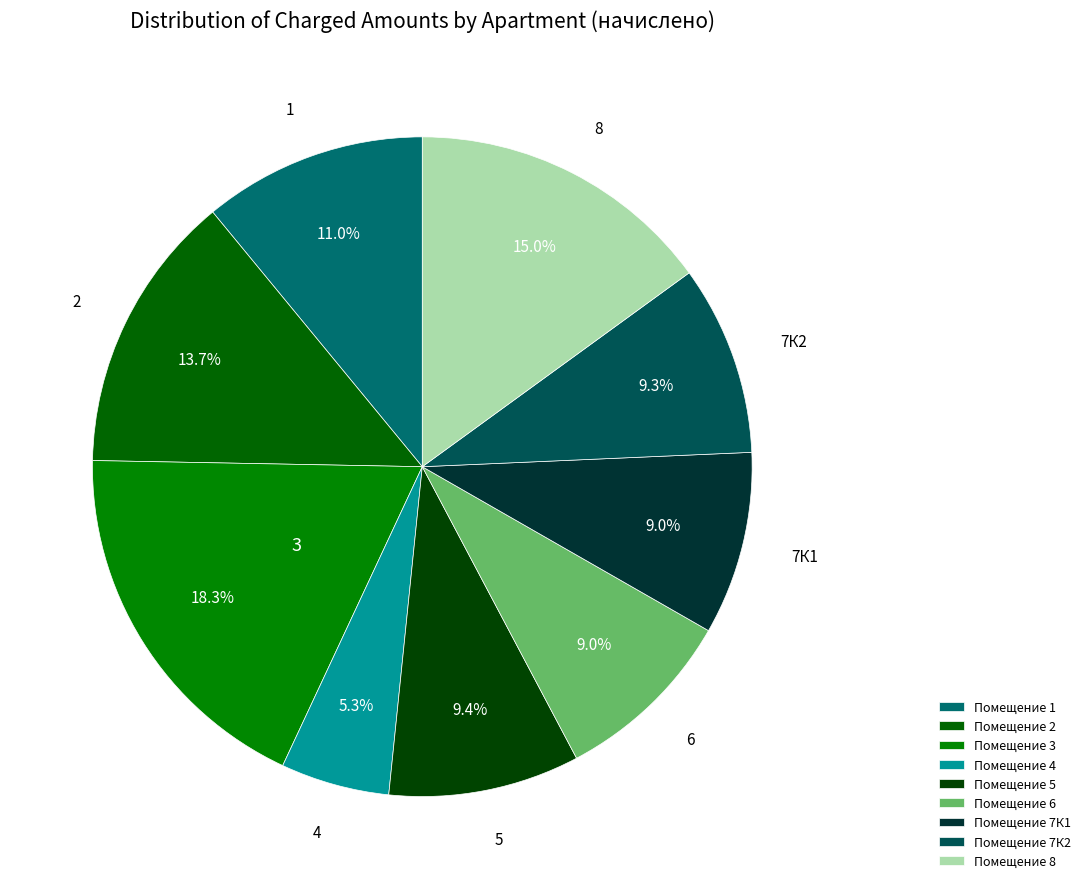

Rank the categories by value from highest to lowest.

3, 8, 2, 1, 5, 7К2, 6, 7К1, 4